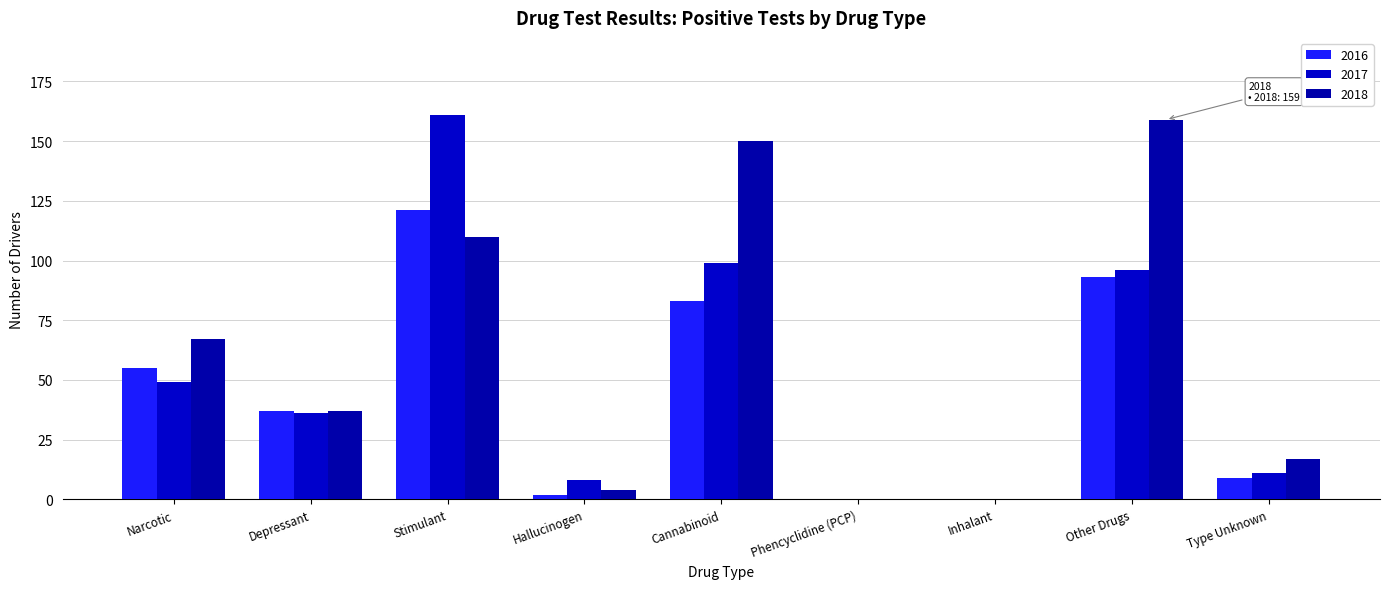

What are all the series names shown in the legend?

2016, 2017, 2018